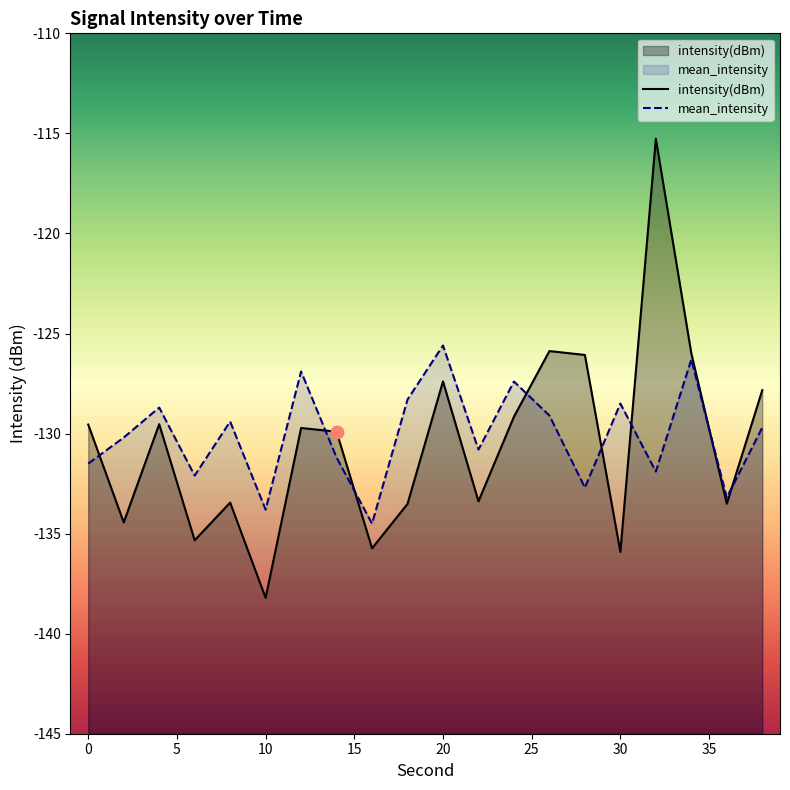

At which category is the sum across all series the highest?

32